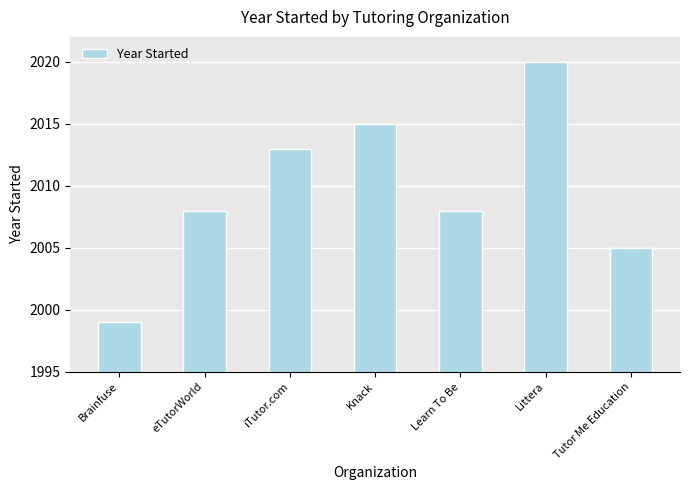

What is the greatest value displayed?

2020